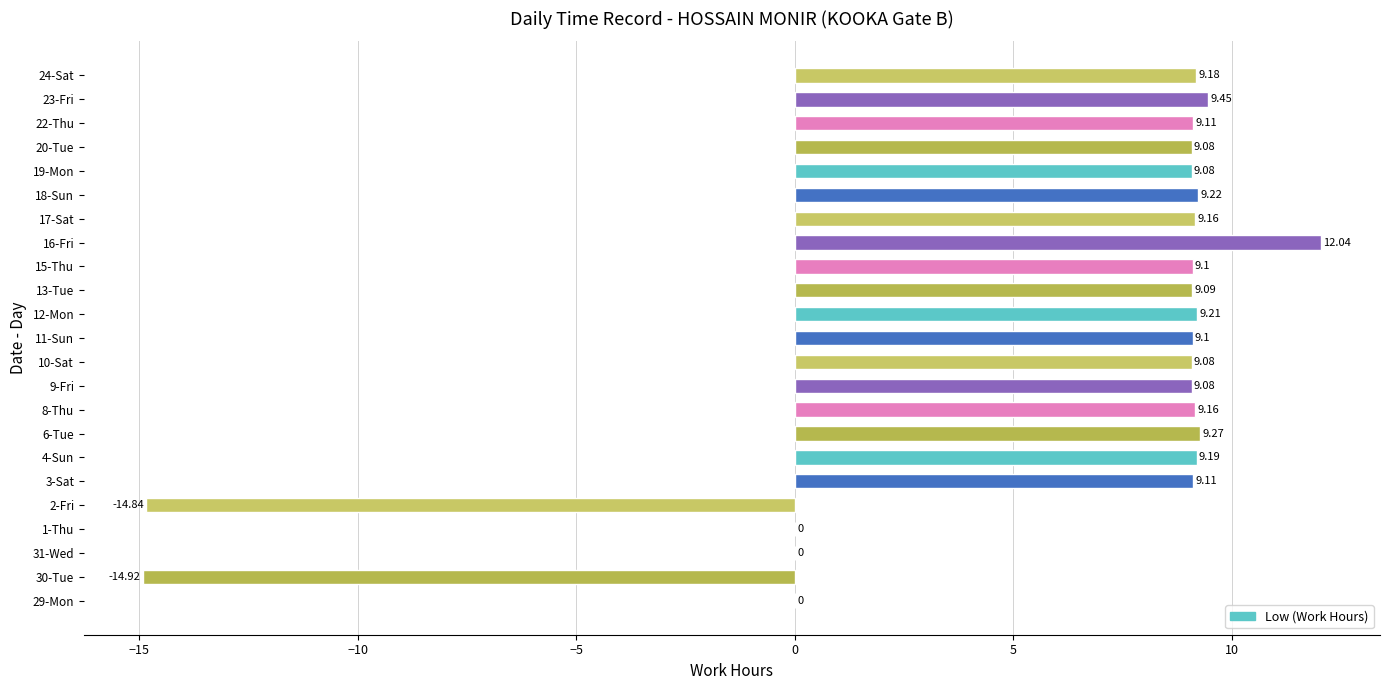

Which category has the highest value across all series?

16-Fri